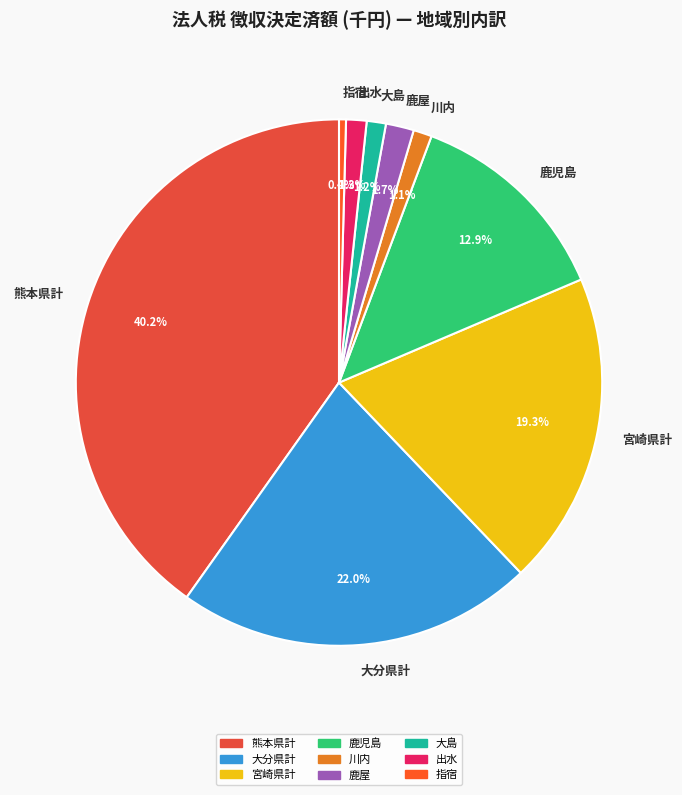

Which slice is the largest?

熊本県計